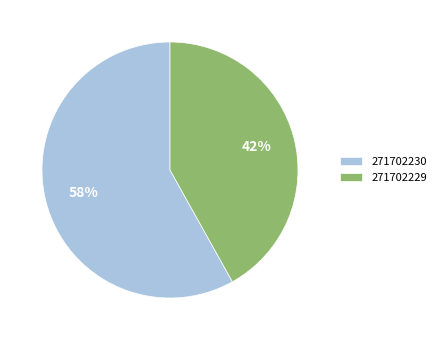

Which category has the biggest portion of the pie?

271702230